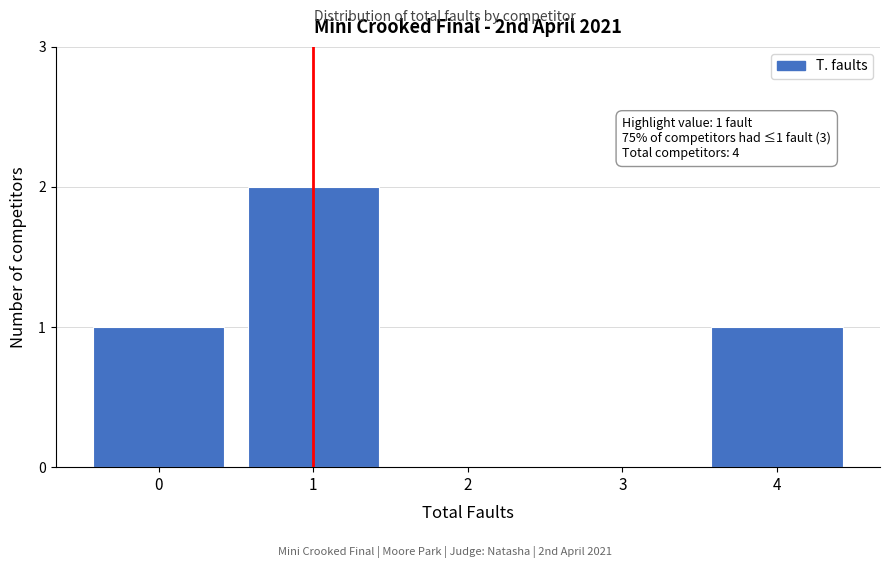

Reading left to right, what are all the values shown in this chart?

0=1	1=2	2=0	3=0	4=1